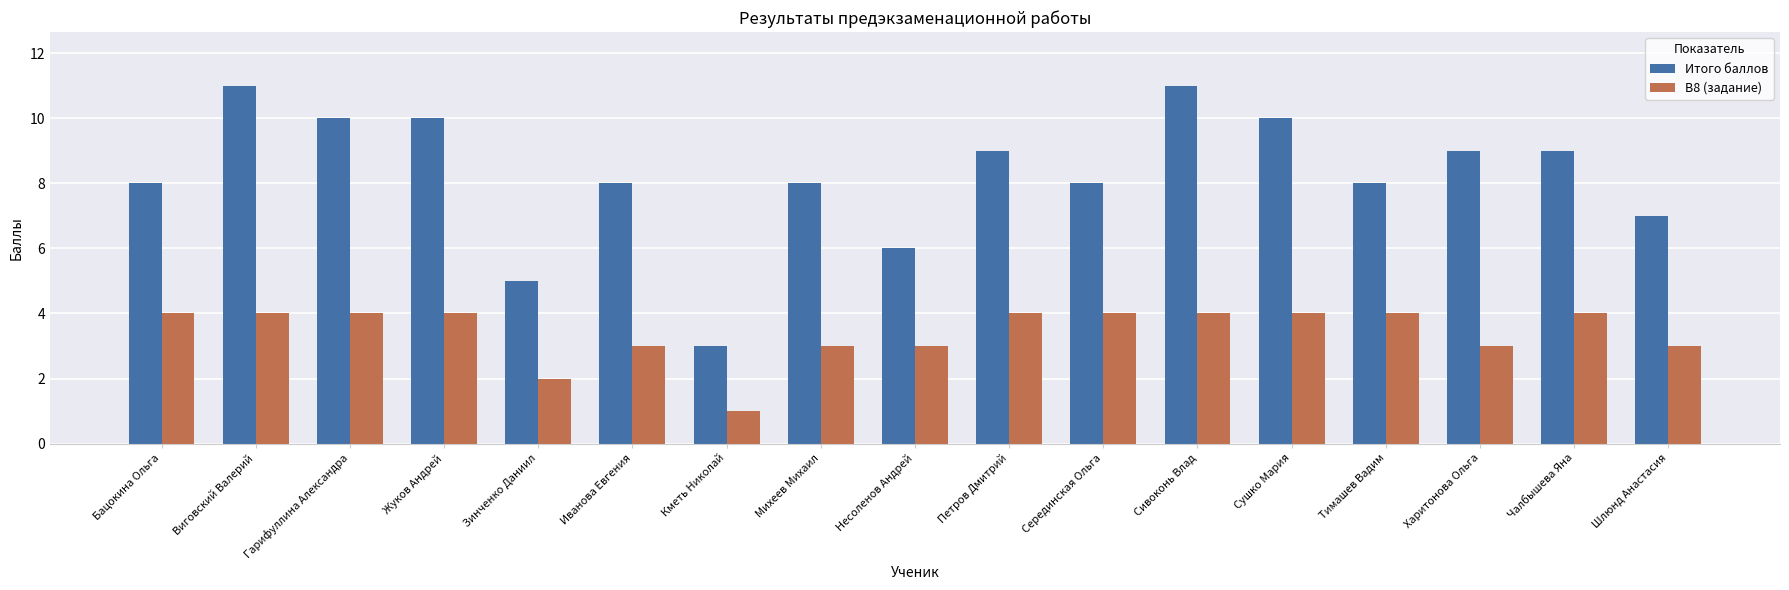

Rank the series at Харитонова Ольга from highest to lowest value.

Итого баллов, В8 (задание)